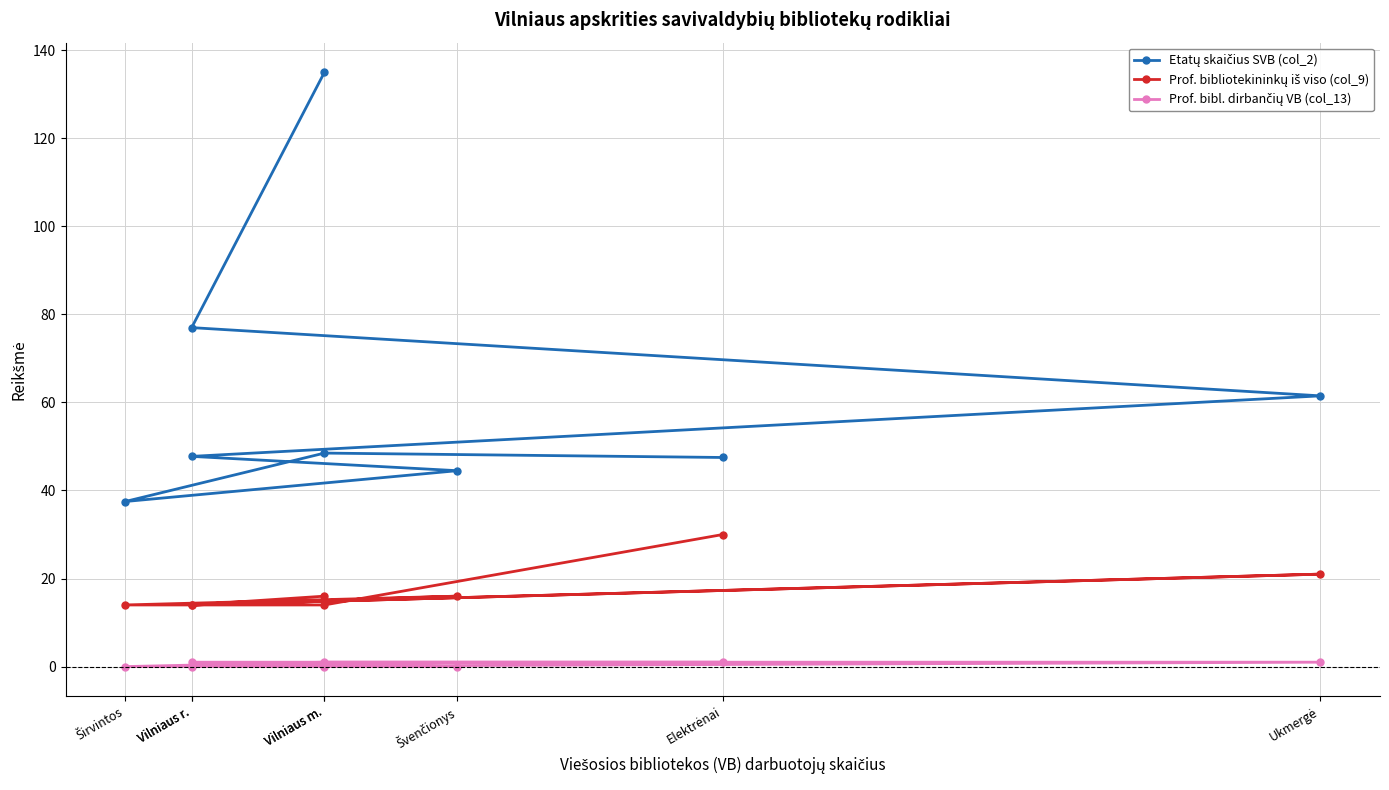

Does the chart display data point markers on the line(s)?

Yes